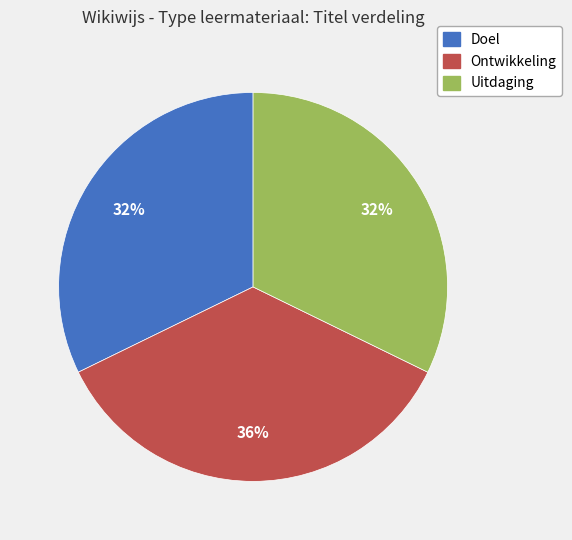

To the nearest percent, what portion does Ontwikkeling represent?

36%